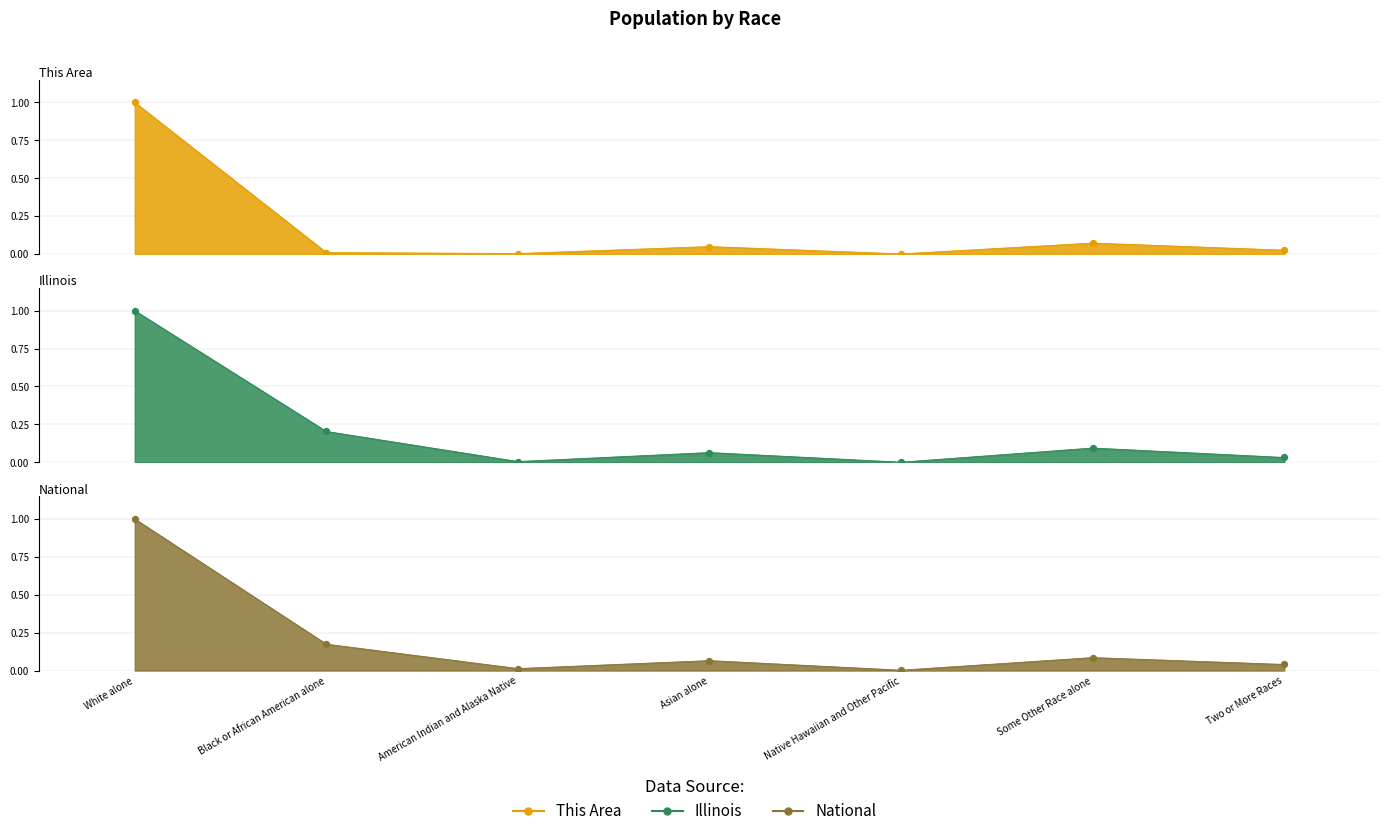

Which series reaches the minimum Y coordinate?

This Area